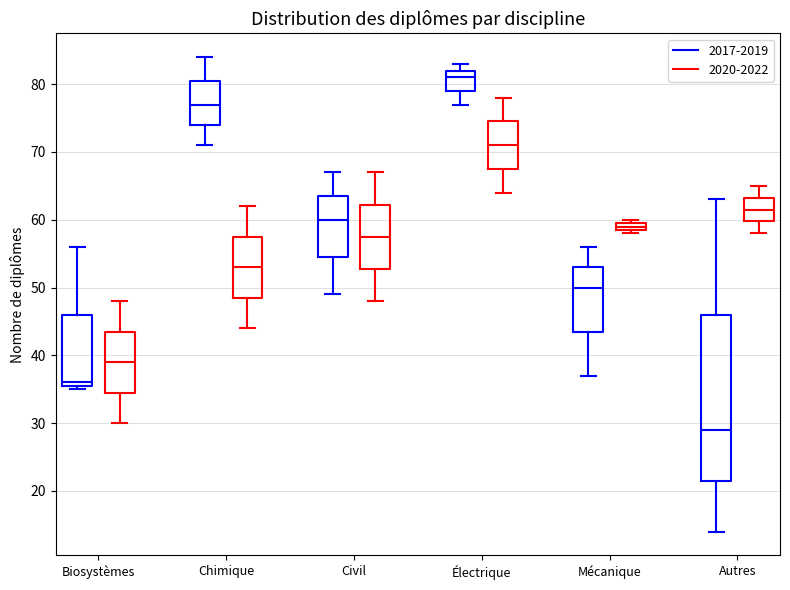

Where does the upper whisker of the box for Autres (2020-2022) end on the y-axis? The values are not printed on the chart, so give them approximately, as read against the axis.

65